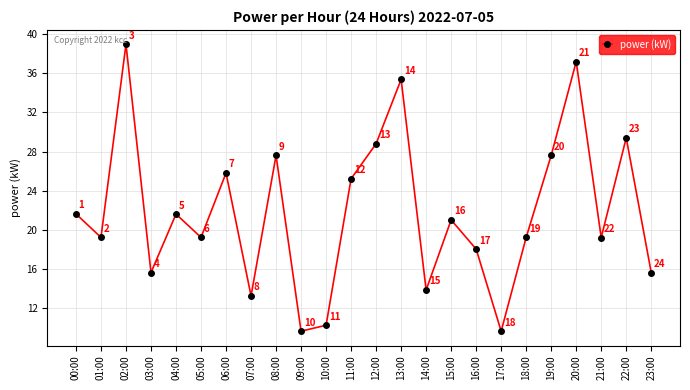

At which category does the chart reach its peak across all series?

02:00